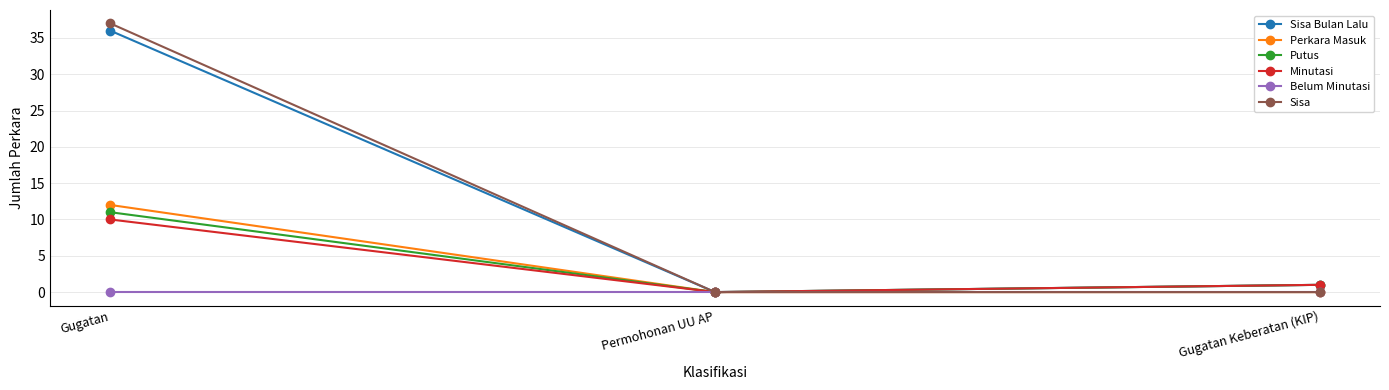

What is the label of the 2nd point from the left?

Permohonan UU AP